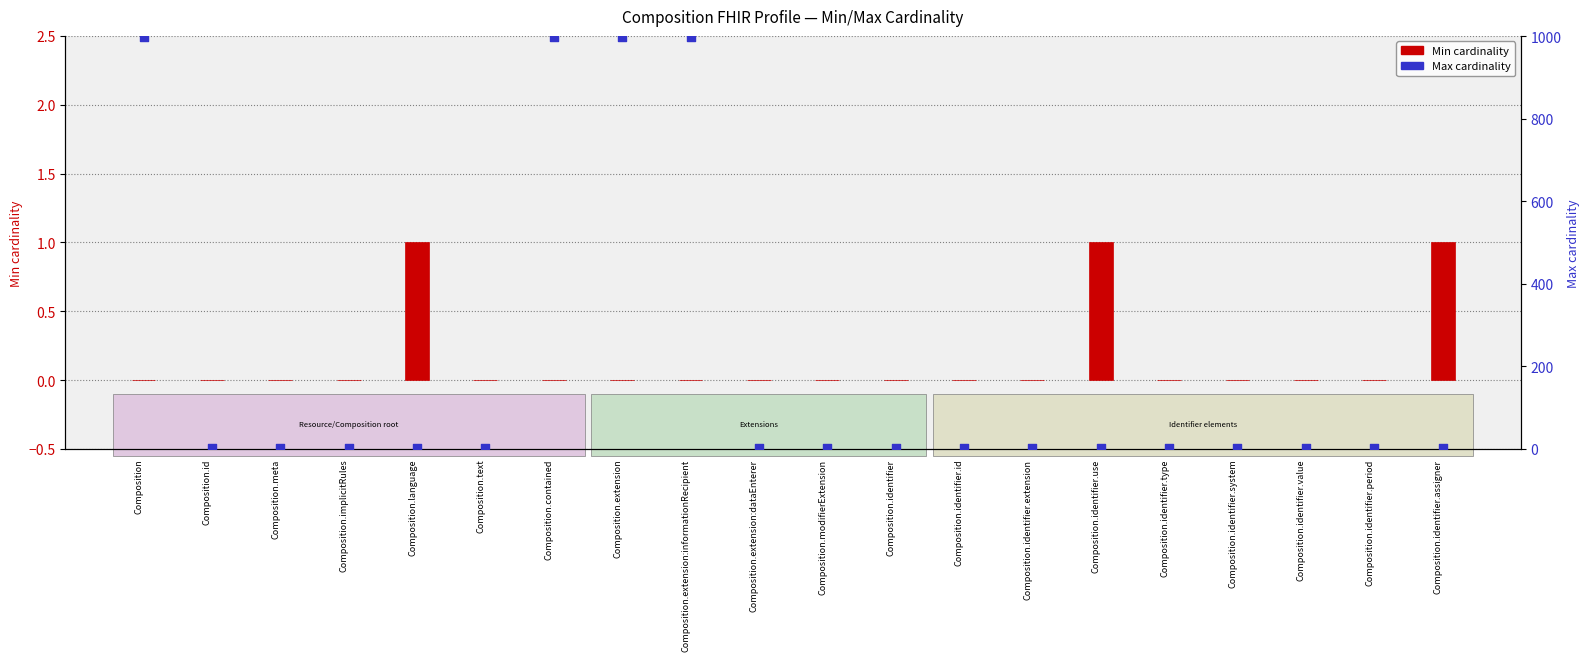

At how many categories does at least one series exceed 883?

4